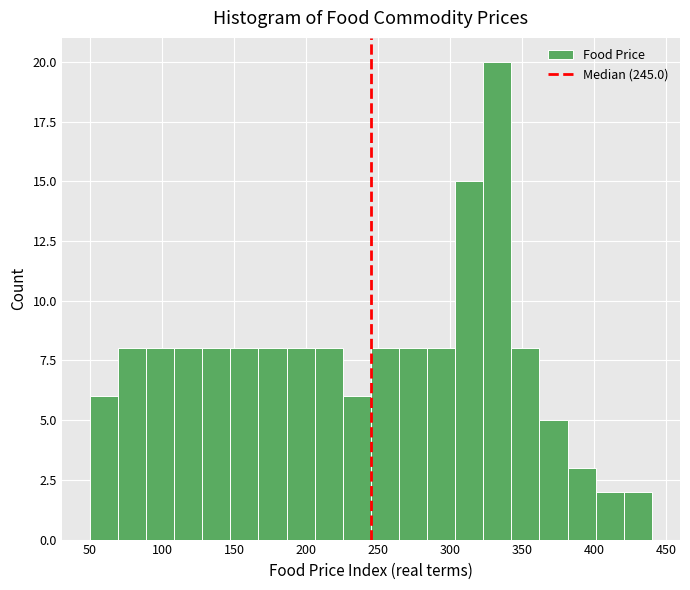

Read against the x-axis, roughly where is the centre of the tallest bar?

335